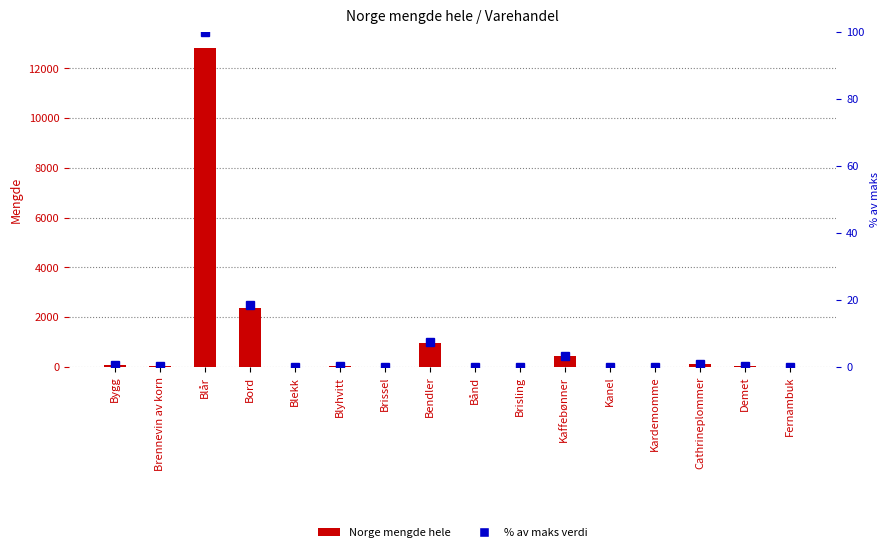

Does the chart contain any negative values?

No